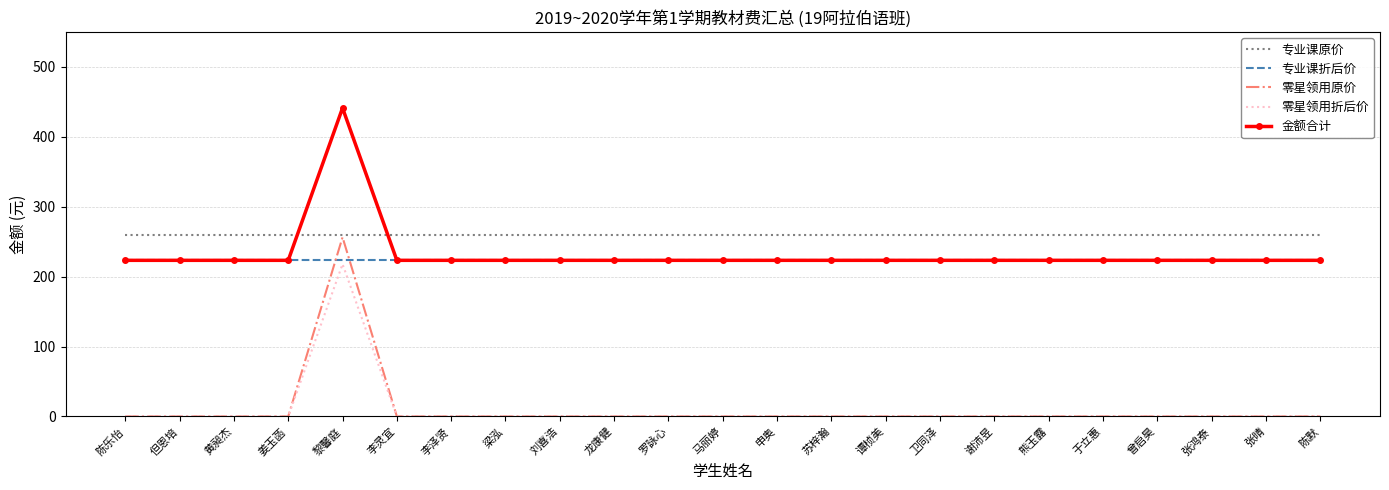

Is the value of 零星领用折后价 at 李泽贤 greater than the value of 金额合计 at 姜玉菡?

No